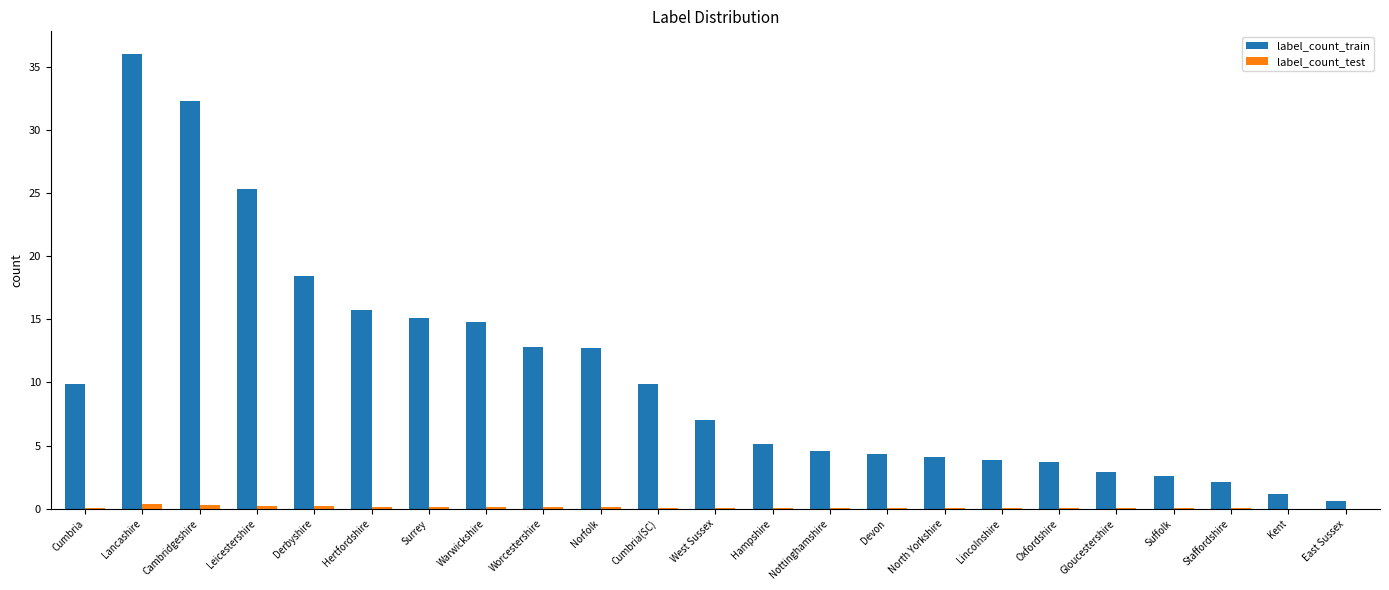

Between Cumbria(SC) and Lincolnshire, which series saw the biggest shift?

label_count_train